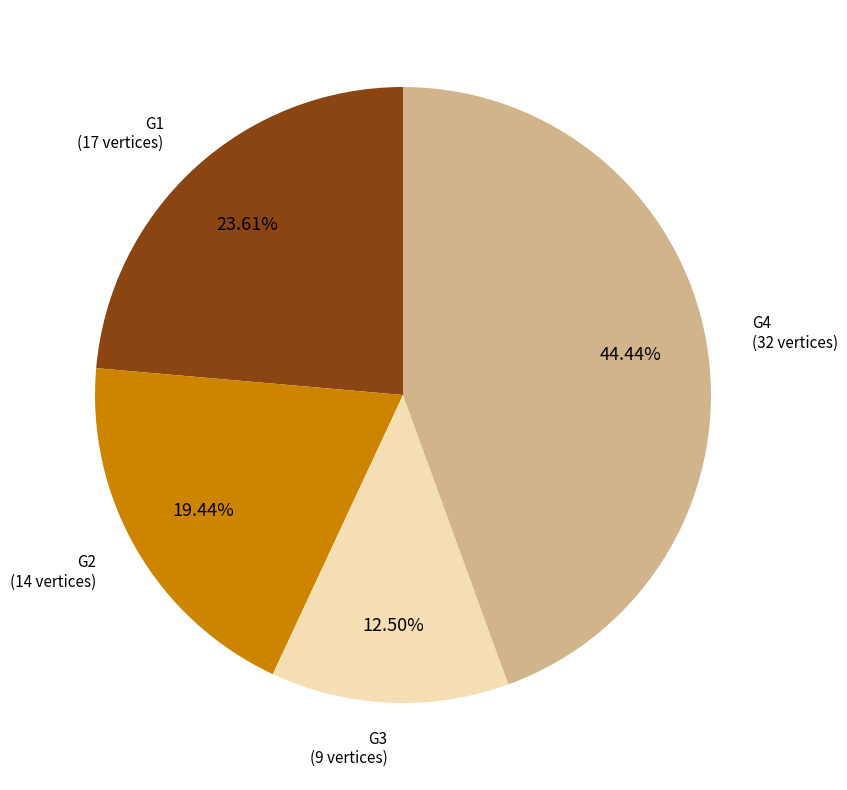

Does any single category account for the majority?

No